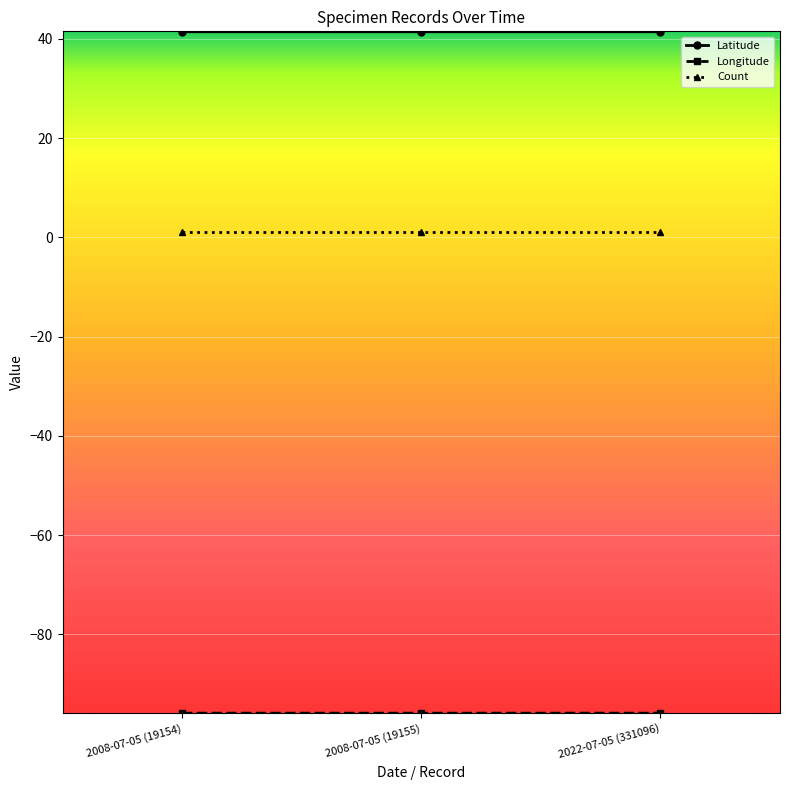

What is the label of the 1st point from the left?

2008-07-05 (19154)